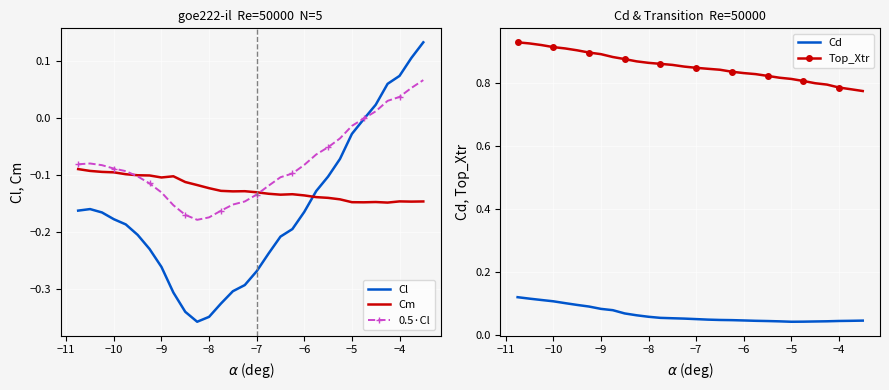

What is the sum of all Cm values?

-3.7